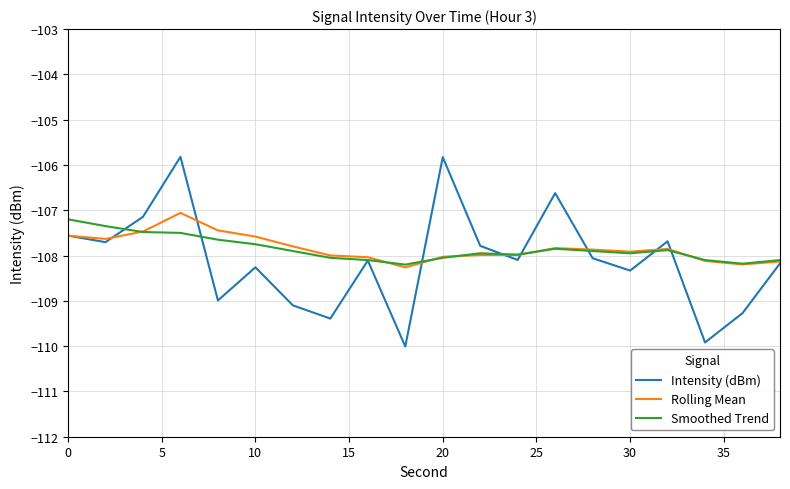

What is the highest value of the Rolling Mean series?

-107.1